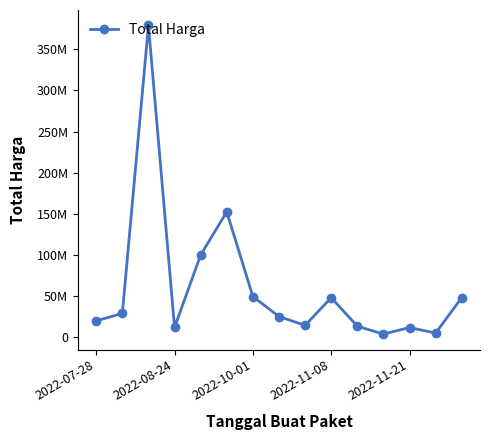

What is the maximum value shown in the chart?

379075000